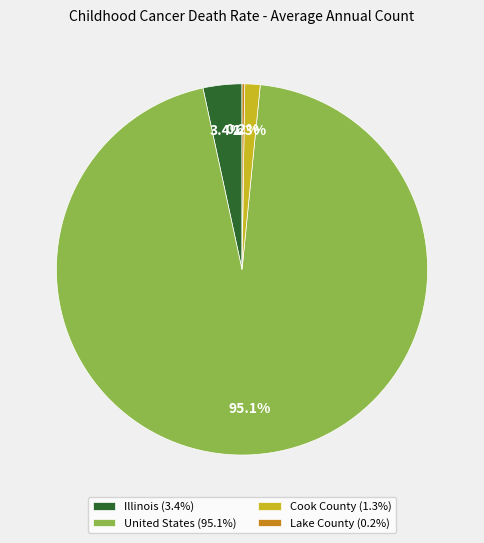

To the nearest percent, what portion does United States represent?

95%